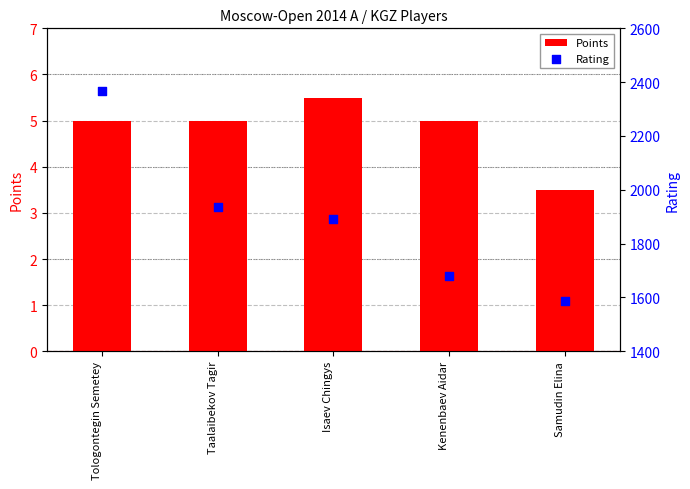

Is the value of Points at Tologontegin Semetey greater than the value of Rating at Samudin Elina?

No